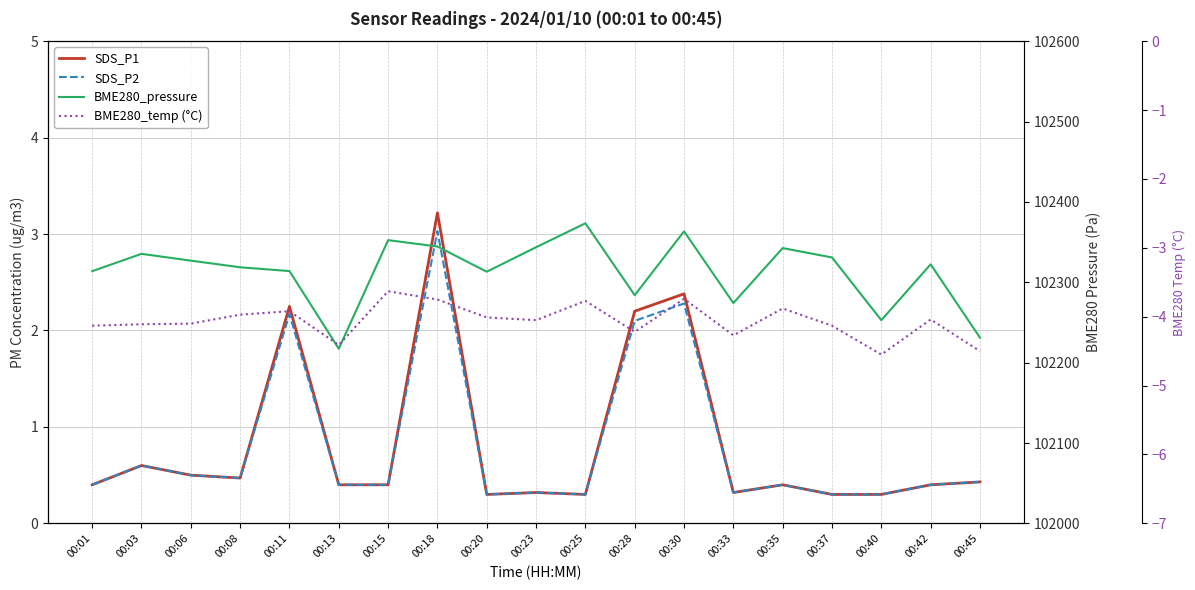

Which series changed the most between 00:37 and 00:40?

BME280_pressure